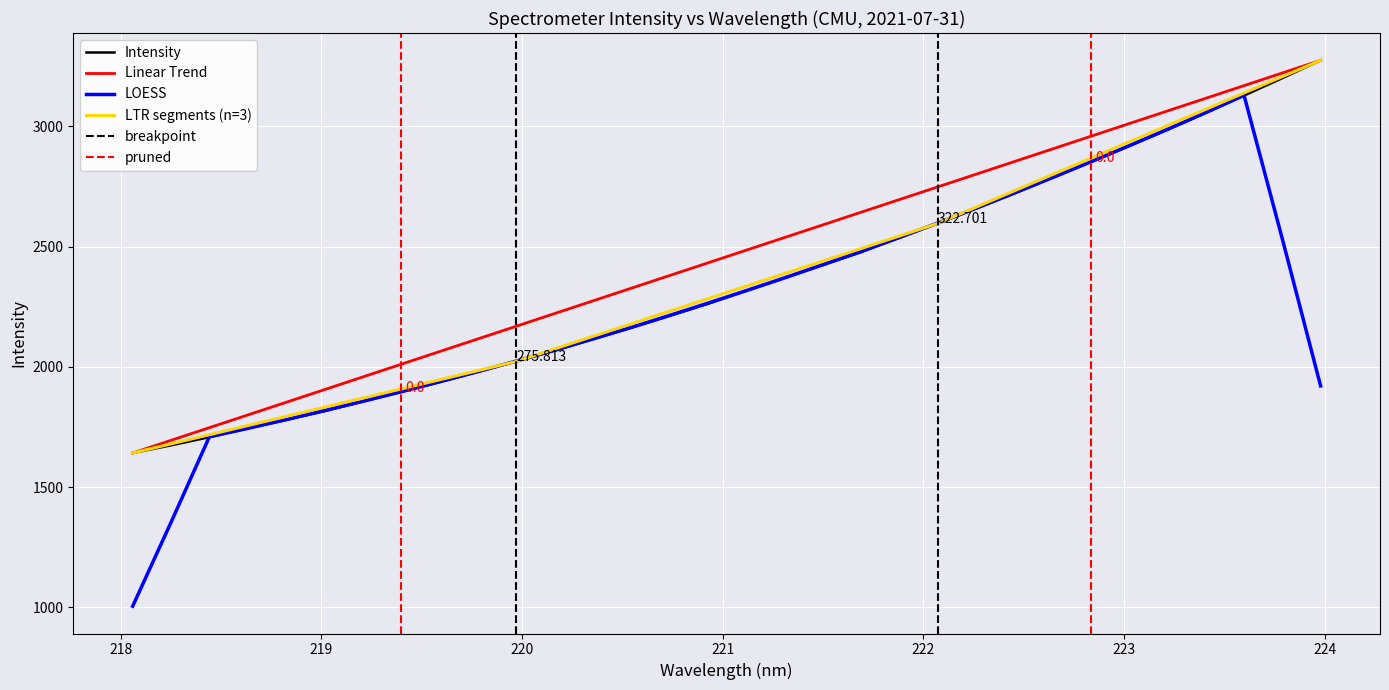

True or false: there are more than 1 points higher than both neighbors.

False